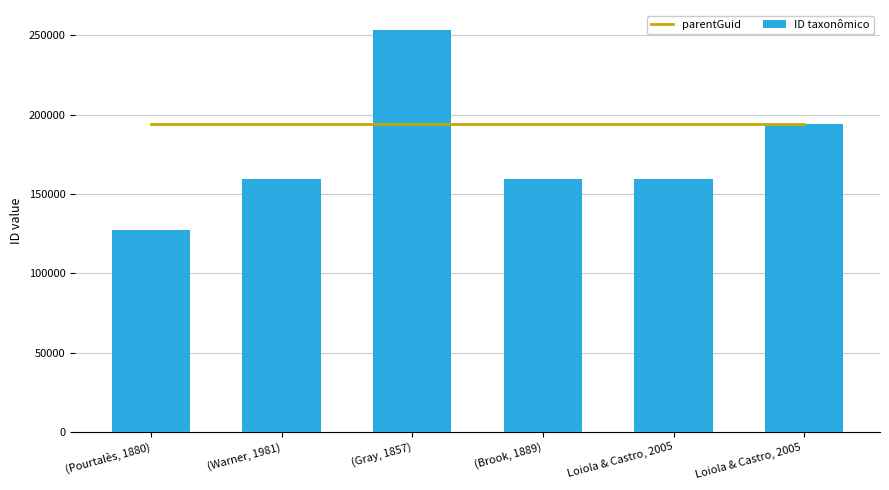

What is the maximum value for ID taxonômico?

253254